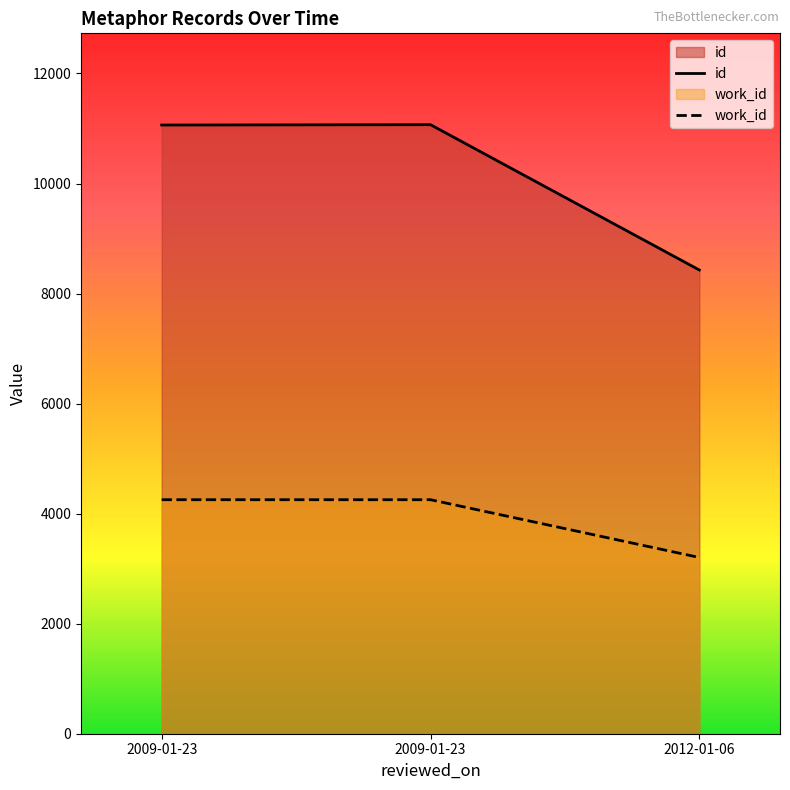

Is it true that id equals 11069 at 2009-01-23?

True